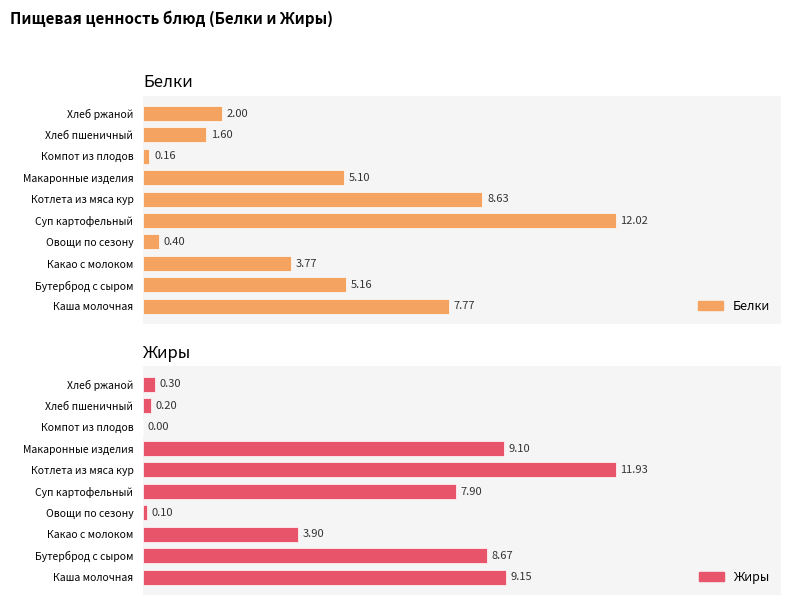

Which series has the largest total across all categories?

Жиры